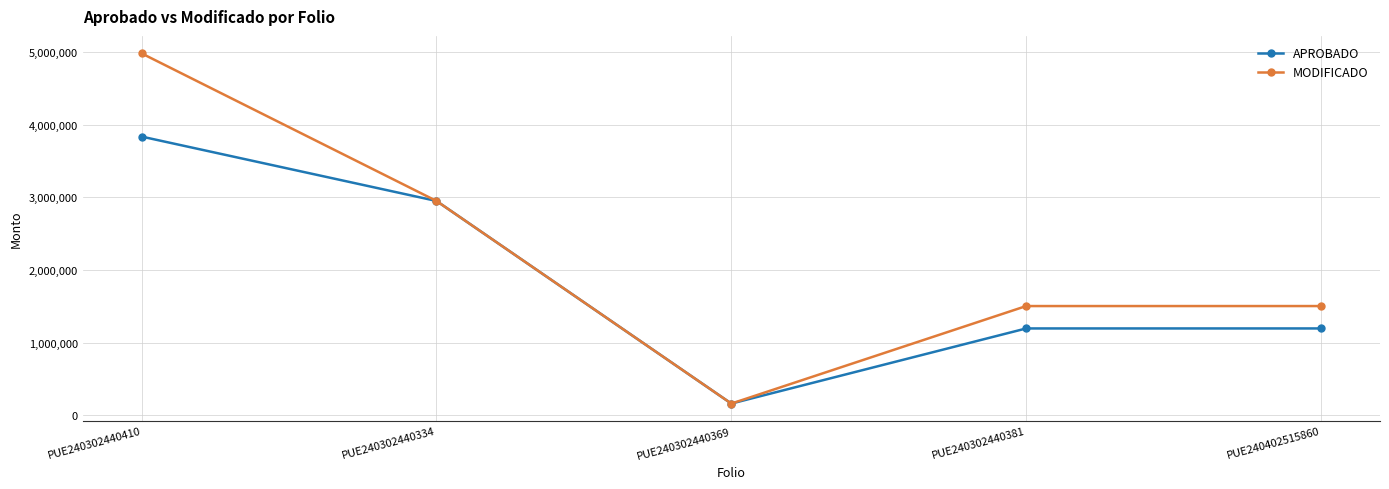

Is it true that APROBADO equals 1194080.0 at PUE240302440381?

True